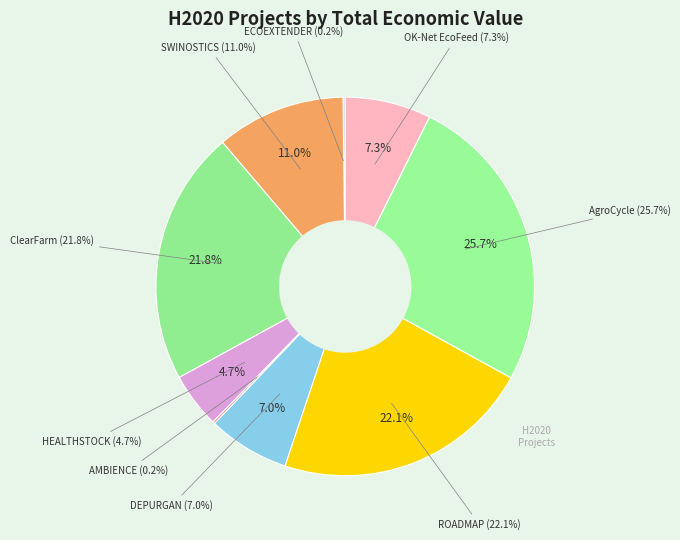

What is the change in value from ECOEXTENDER to SWINOSTICS?

+2943425